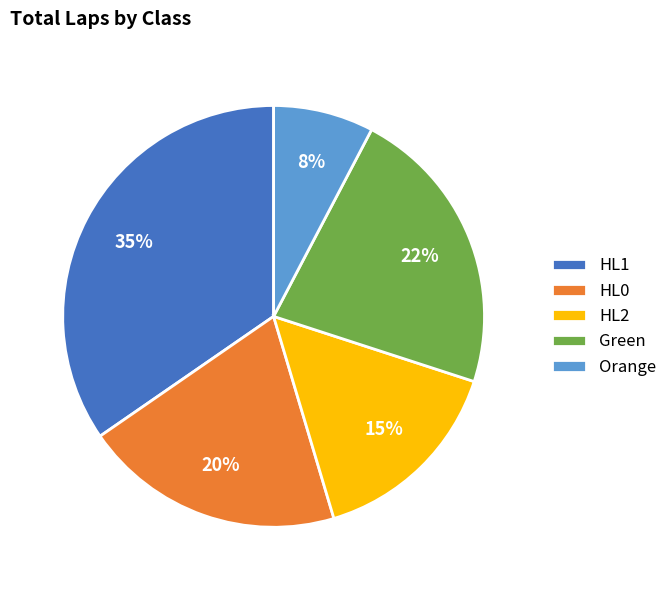

To the nearest percent, what is the difference between the Green and HL0 slice percentages?

2%